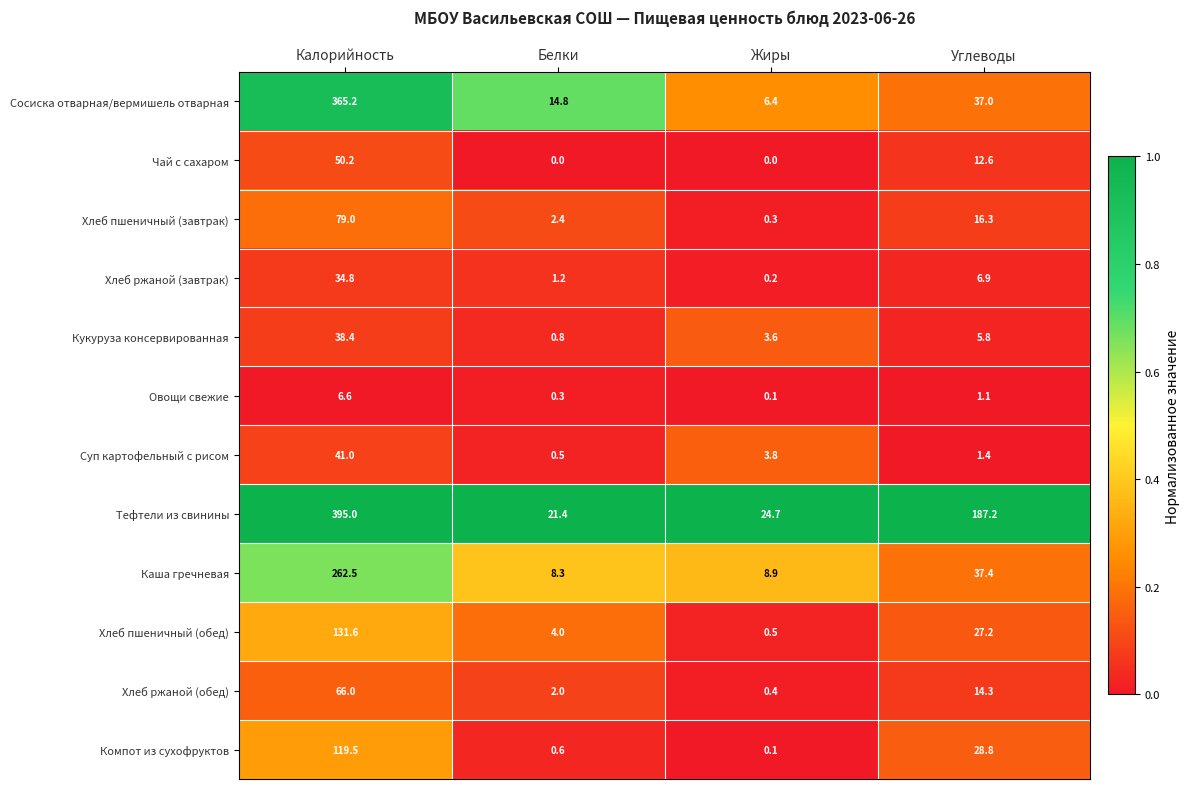

What is the approximate value of Тефтели из свинины at Белки?

21.4